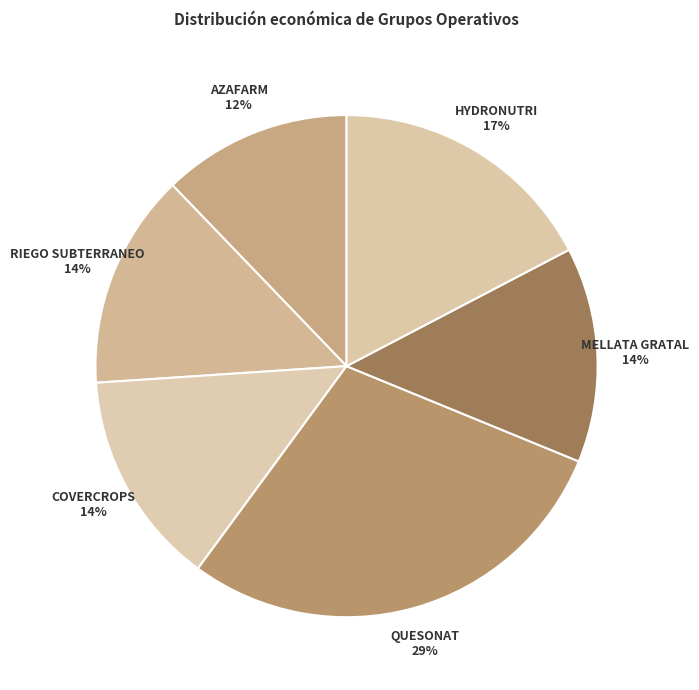

To the nearest percent, what portion does QUESONAT represent?

29%